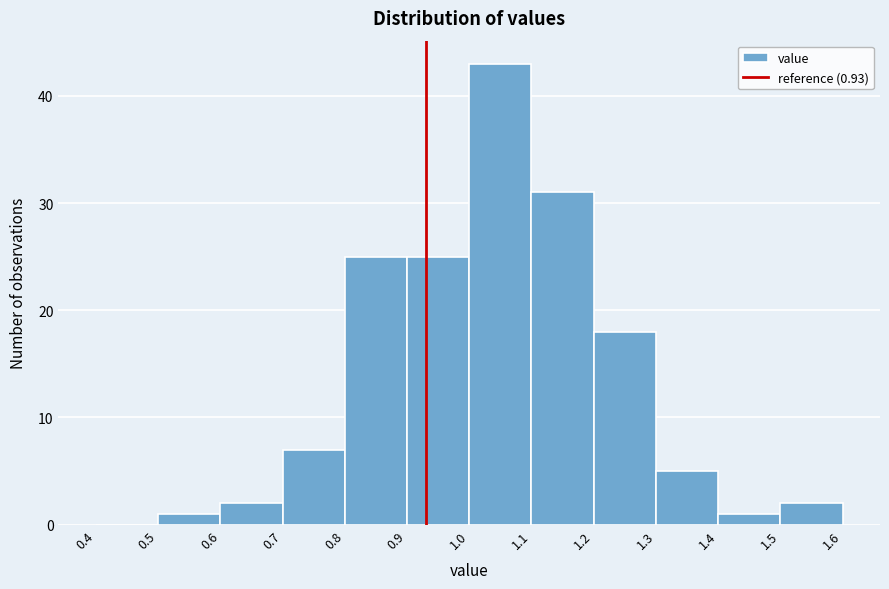

Which range on the x-axis has the tallest bar?

1.0 to 1.1